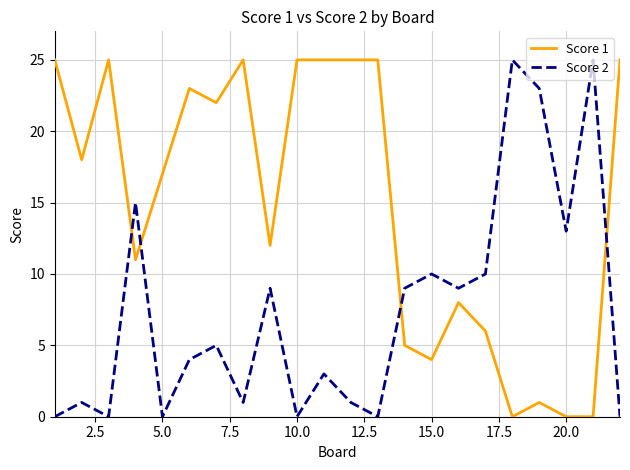

Is this an area chart (filled region under the line)?

No